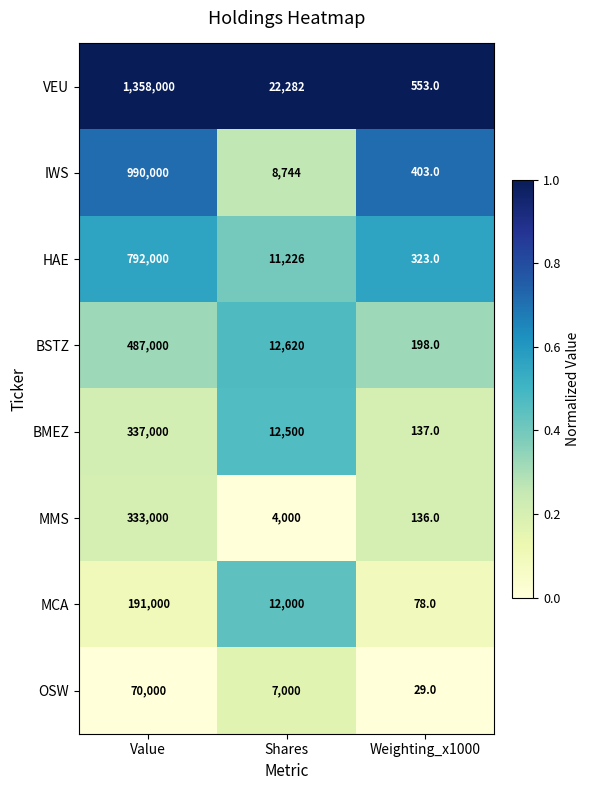

How many categories are shown in the chart?

3